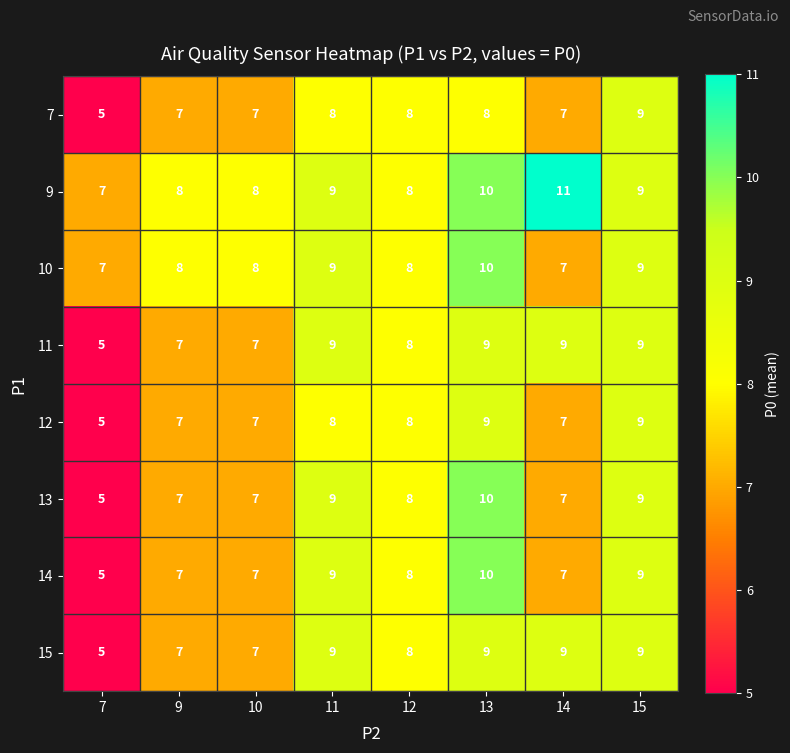

Which series changed the most between 10 and 14?

9